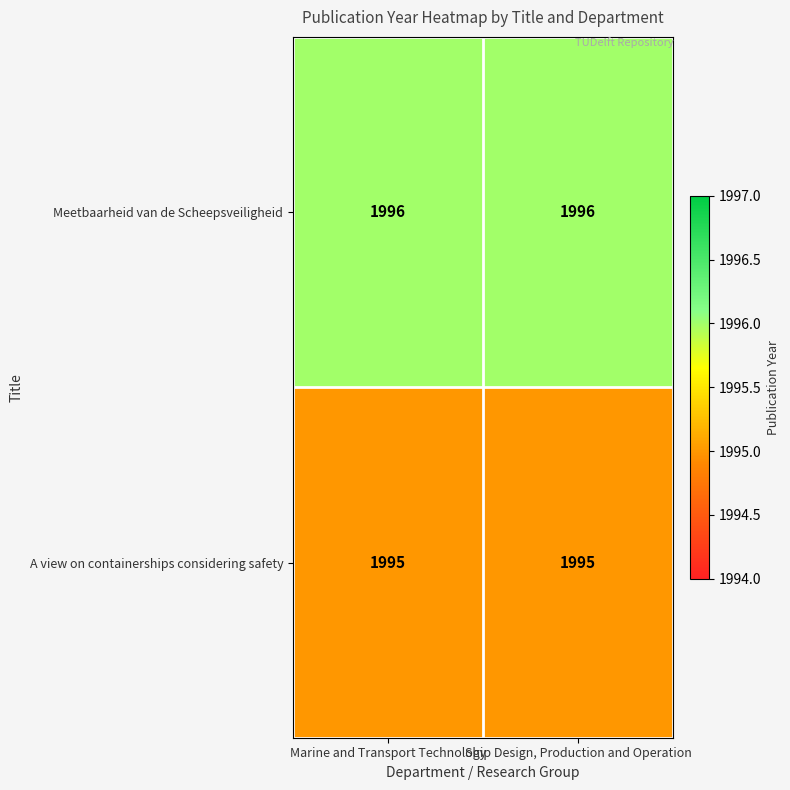

Reading left to right, what are all the values shown in this chart?

Meetbaarheid van de Scheepsveiligheid: 1996	1996
A view on containerships considering safety: 1995	1995